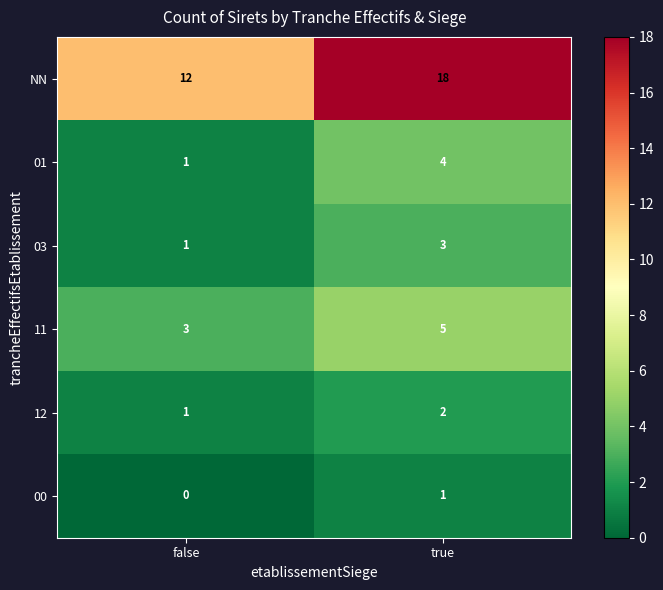

How many distinct data groups are displayed?

6